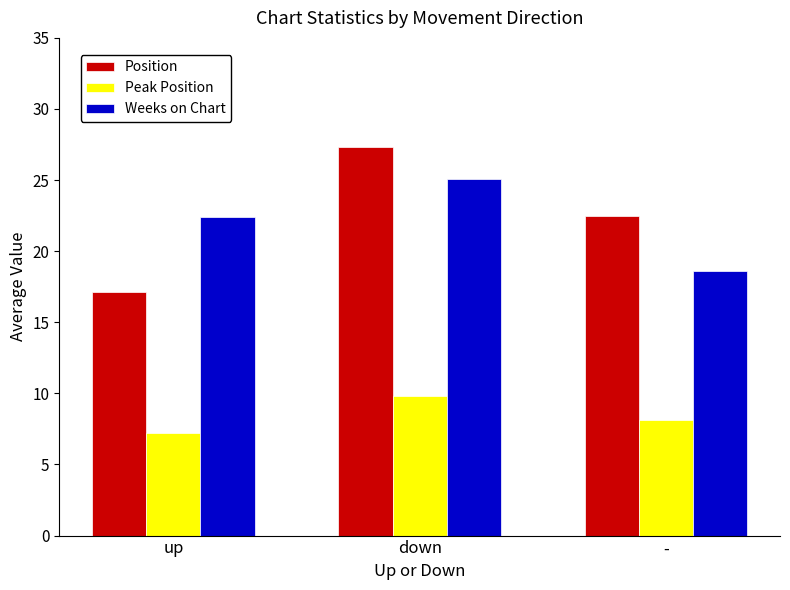

What position from the right is up?

3